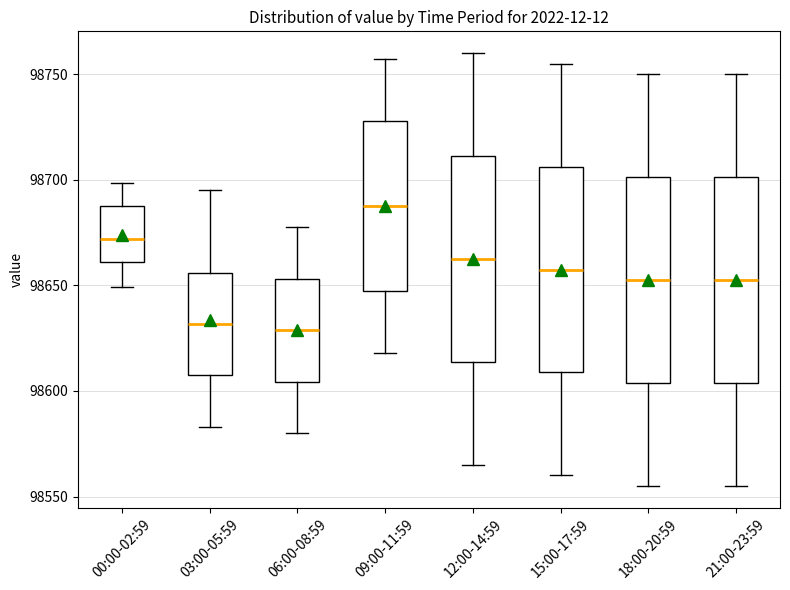

Reading left to right, read every box against the y-axis: the position of its median line, the range the box covers, and the ends of its whiskers. The values are not printed on the chart, so give them approximately, as read against the axis.

00:00-02:59: median 98670, box 98660 to 98690, whiskers 98650 to 98700
03:00-05:59: median 98630, box 98605 to 98655, whiskers 98585 to 98695
06:00-08:59: median 98630, box 98605 to 98655, whiskers 98580 to 98680
09:00-11:59: median 98690, box 98645 to 98730, whiskers 98620 to 98755
12:00-14:59: median 98665, box 98615 to 98710, whiskers 98565 to 98760
15:00-17:59: median 98660, box 98610 to 98705, whiskers 98560 to 98755
18:00-20:59: median 98655, box 98605 to 98700, whiskers 98555 to 98750
21:00-23:59: median 98655, box 98605 to 98700, whiskers 98555 to 98750